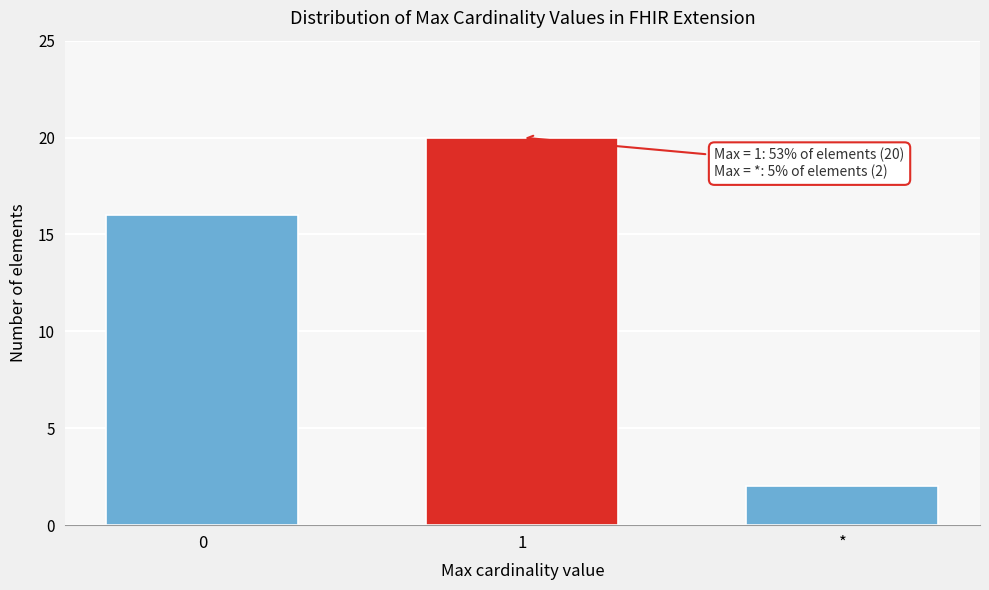

Reading left to right, extract all data points from this chart.

16	20	2